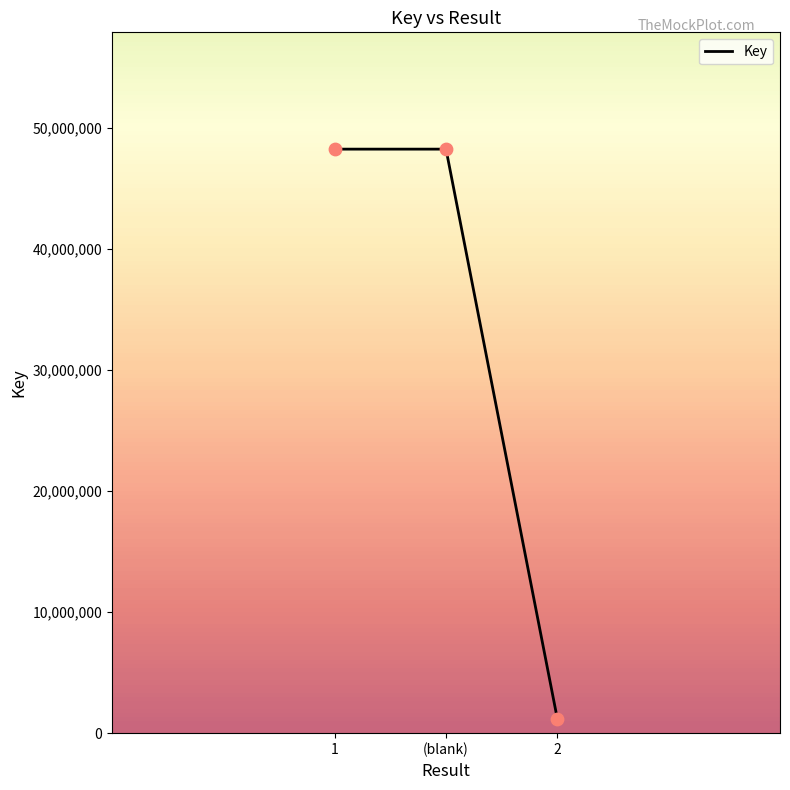

What is the ratio of the value at (blank) to the value at 1?

1.0